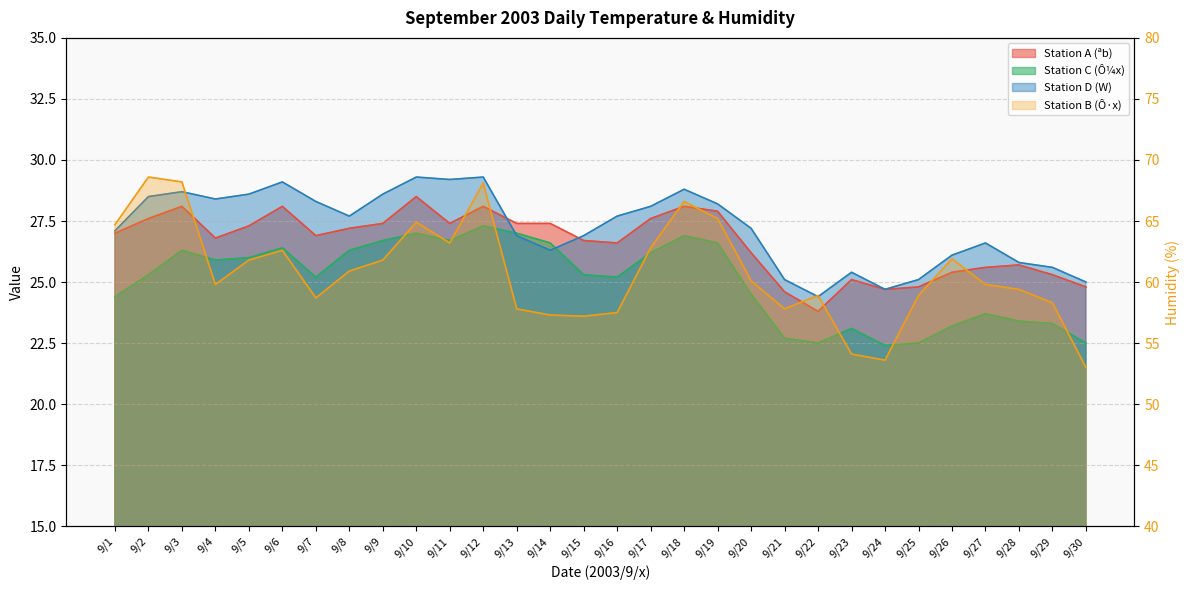

Which has a higher value, 9/15 or 9/4?

9/4